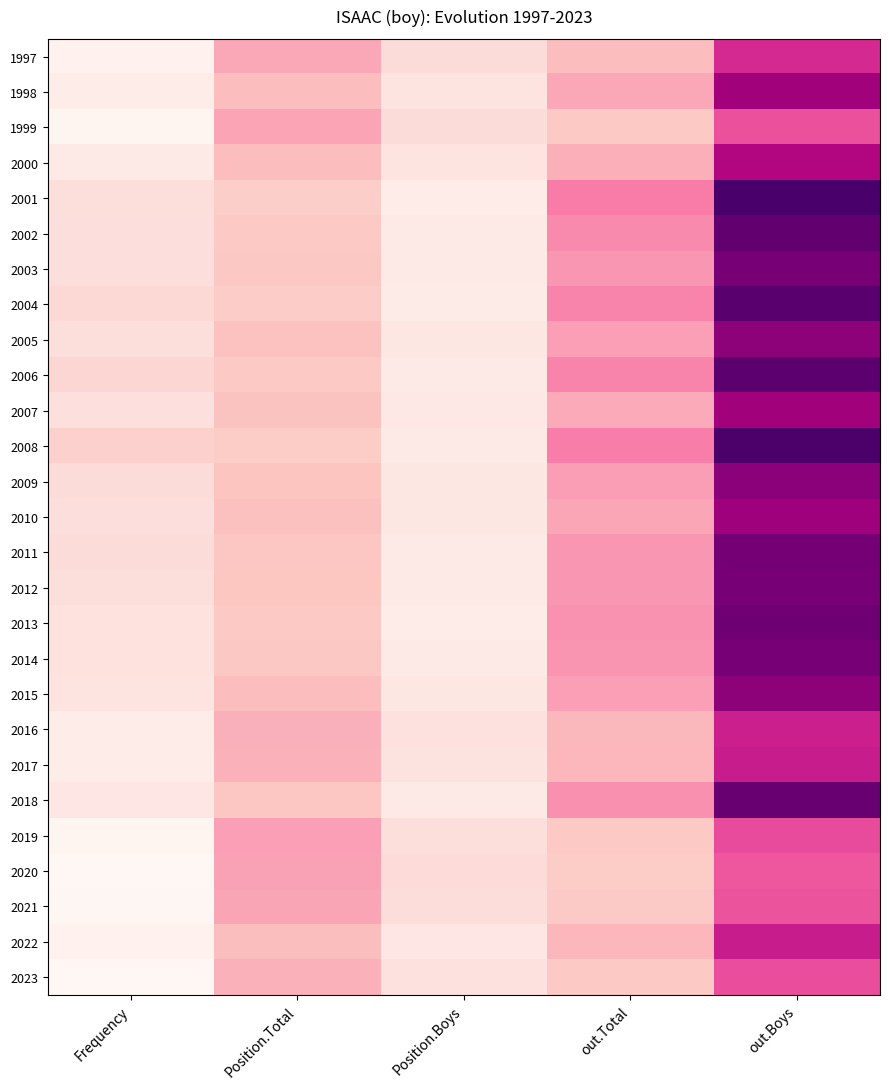

At which category does the chart reach its peak across all series?

out.Boys